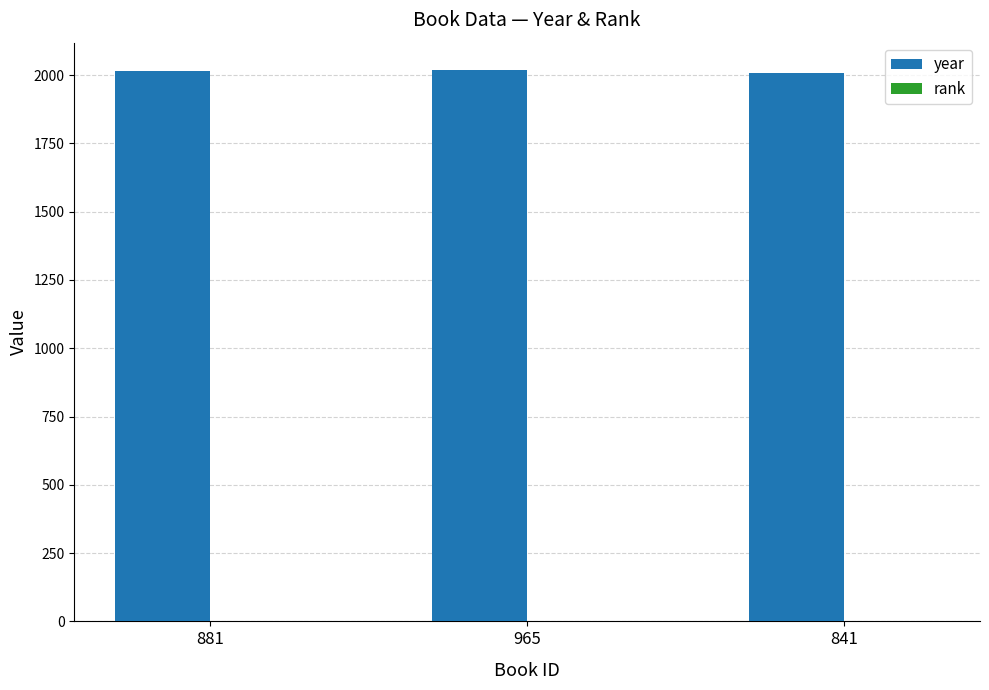

The value of year at 965 is 2018. True or false?

True